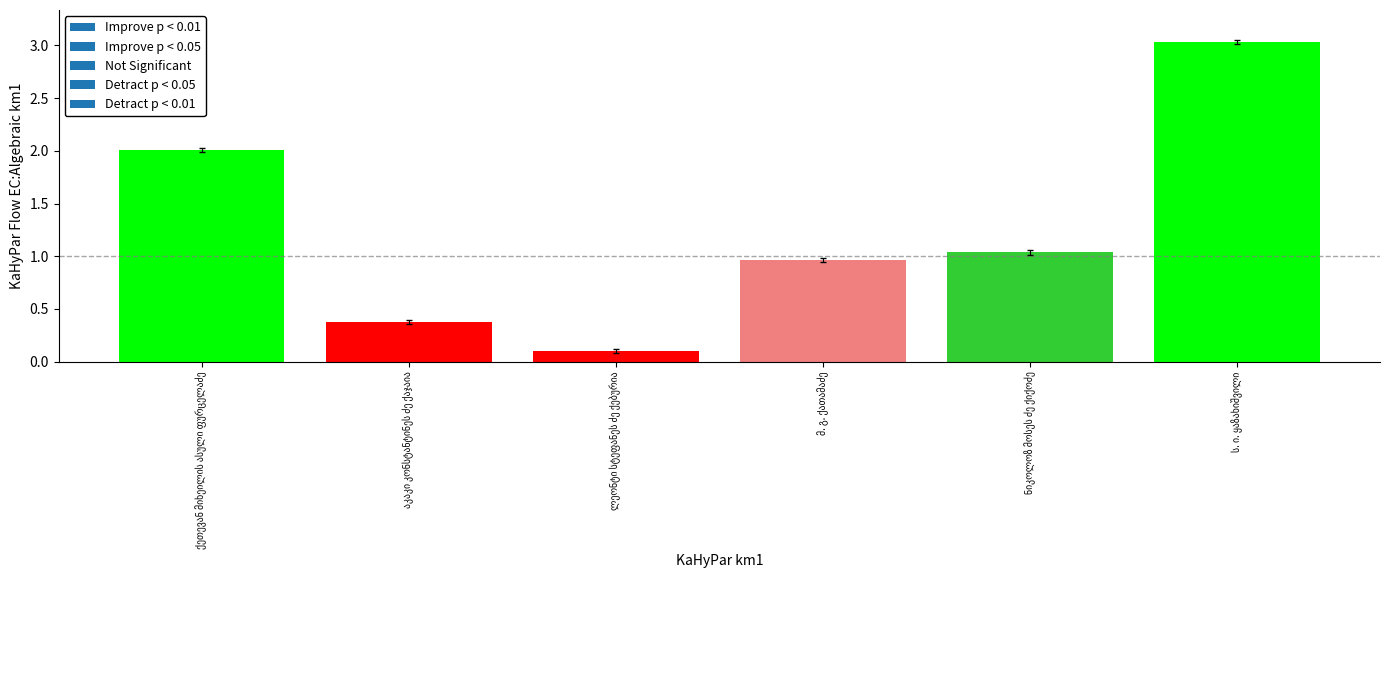

What is the label of the 1st bar from the right?

ს. ი. ყაზახიშვილი